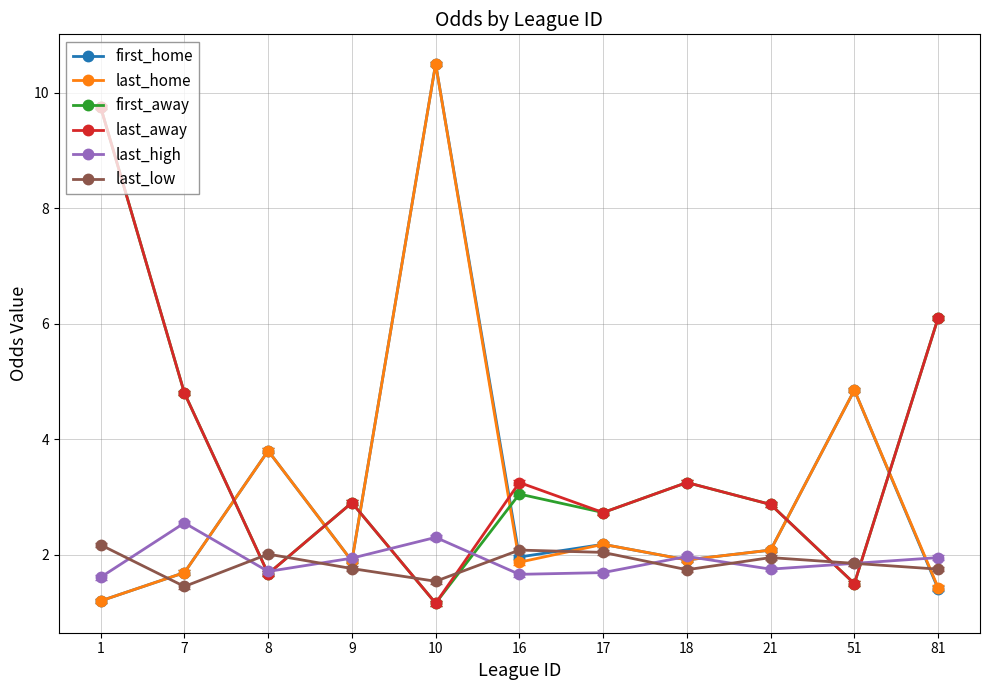

What is the value of the last_home point at the 5th from the left?

10.5